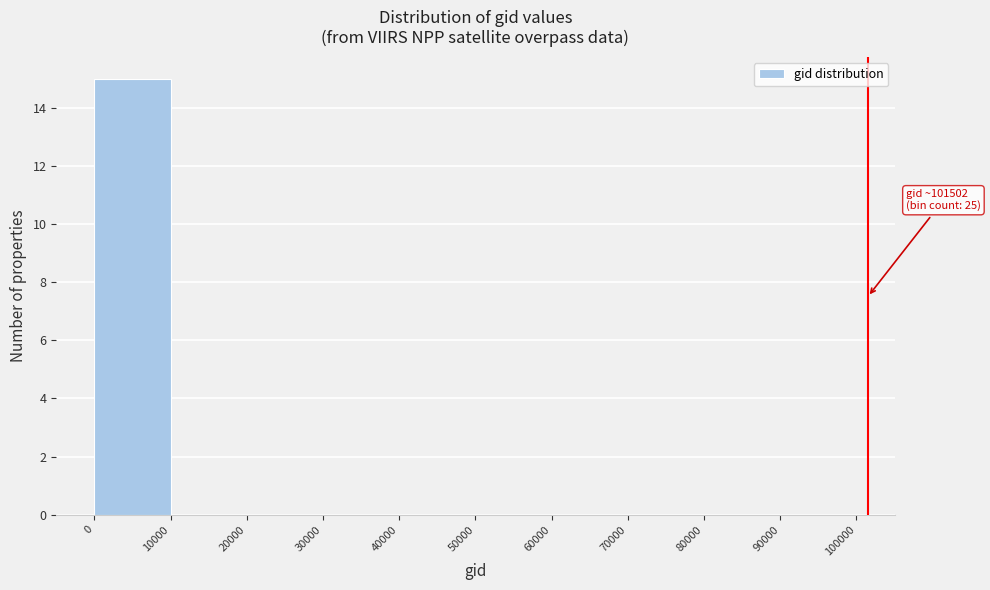

Which range on the x-axis has the tallest bar?

0 to 10000